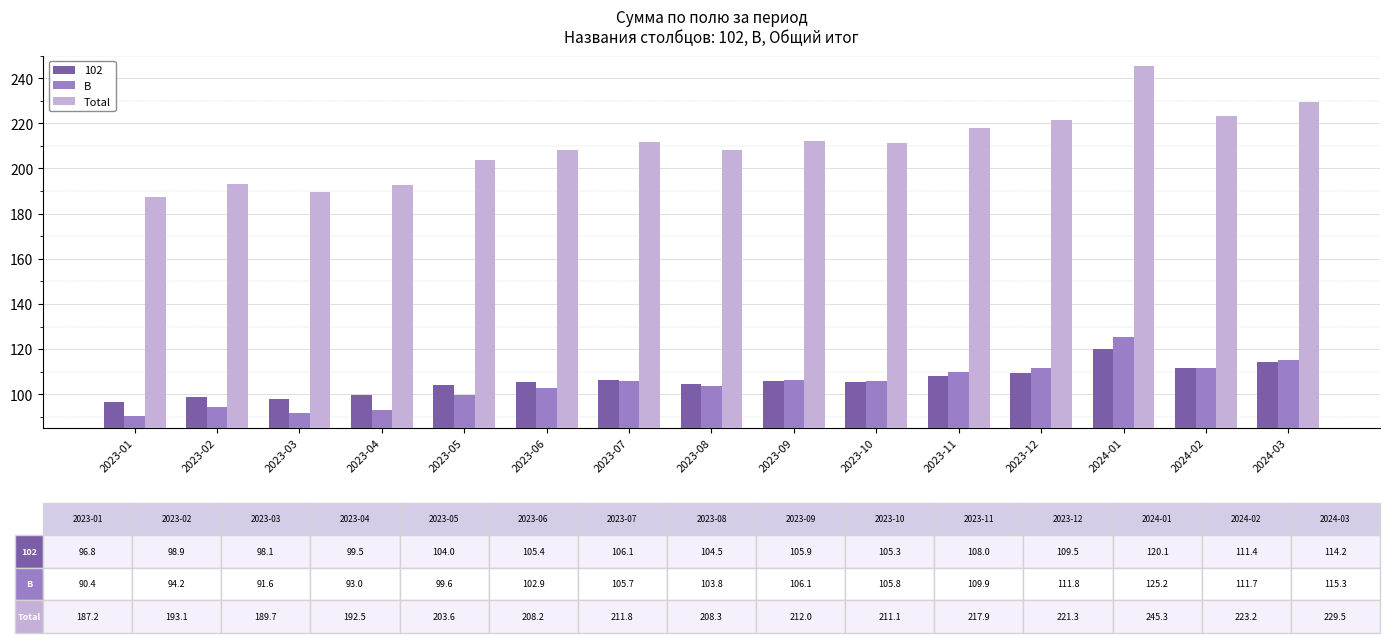

What is the sum of all Total values?

3154.6